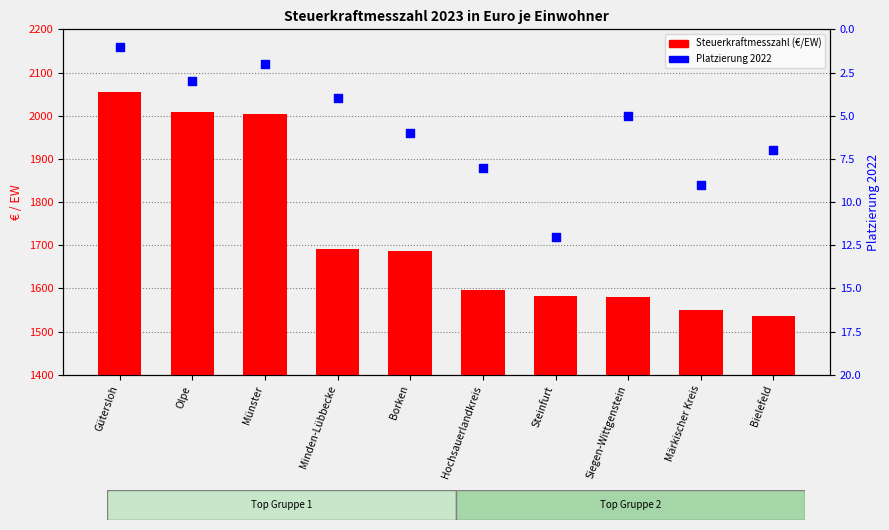

Which series has the largest total across all categories?

Steuerkraftmesszahl (€/EW)